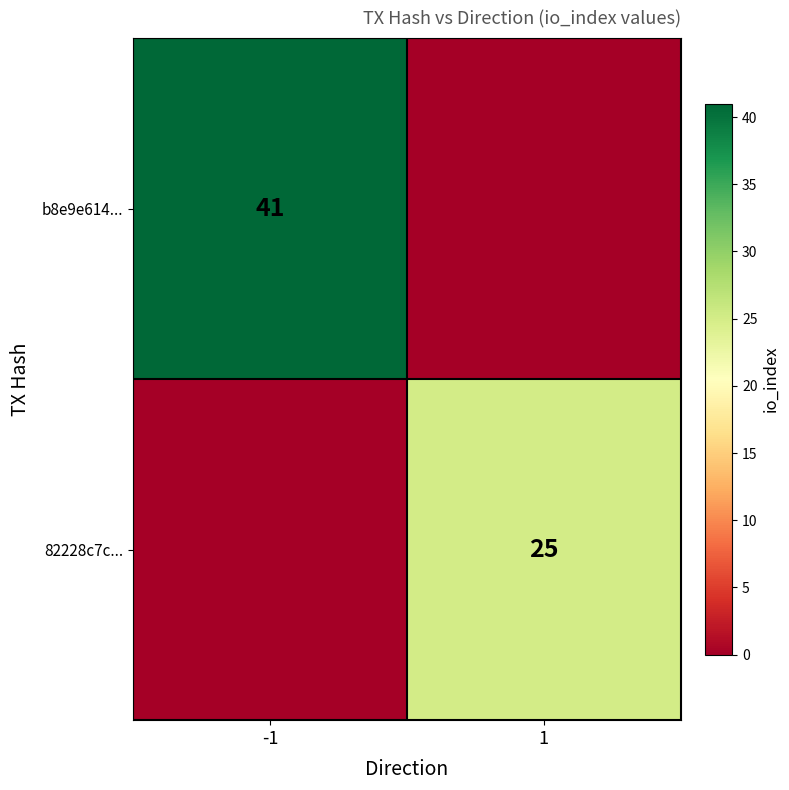

Is the value of 82228c7c... at 1 greater than the value of b8e9e614... at -1?

No